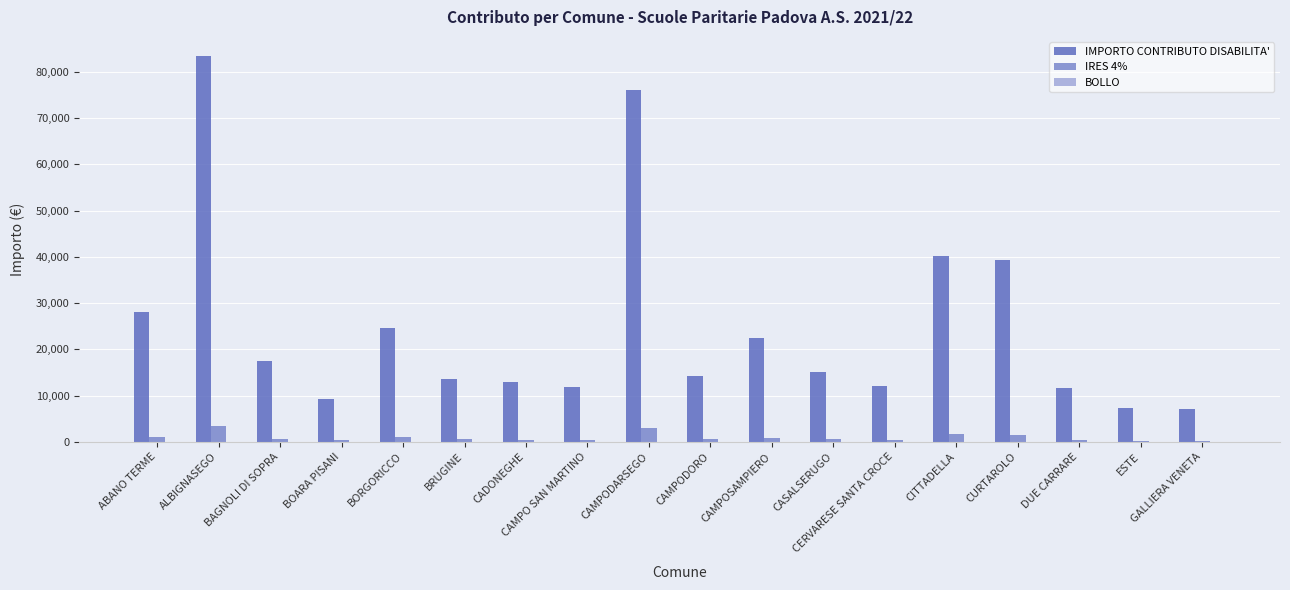

What is the maximum value for IMPORTO CONTRIBUTO DISABILITA'?

83410.7